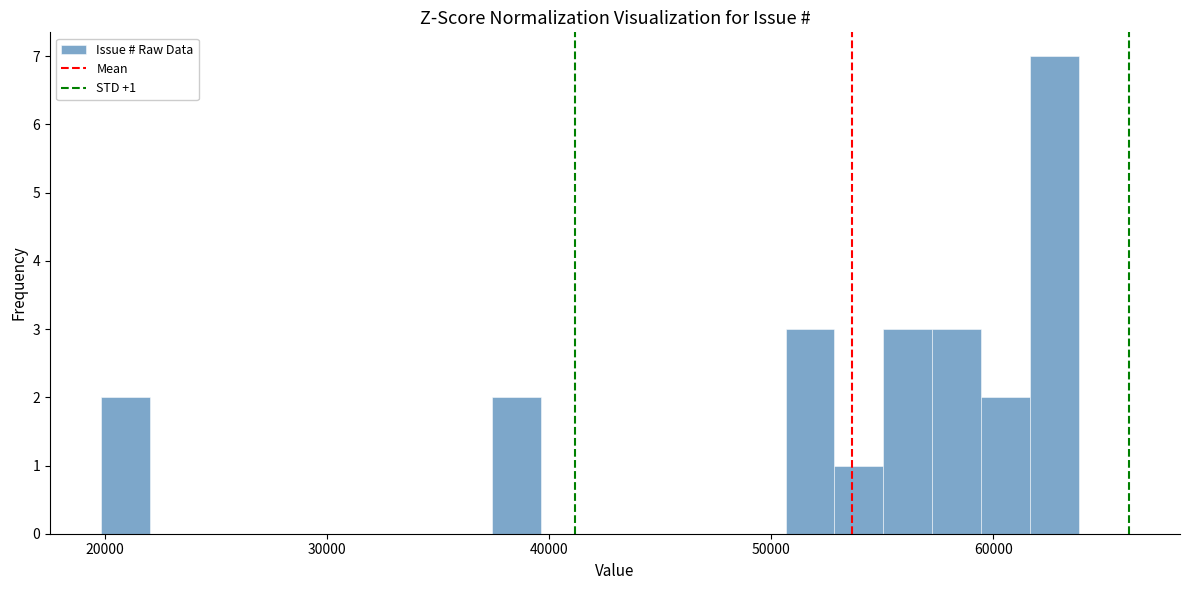

Around what value on the x-axis is the tallest bar? Give the approximate position of its centre, as read against the axis.

63000